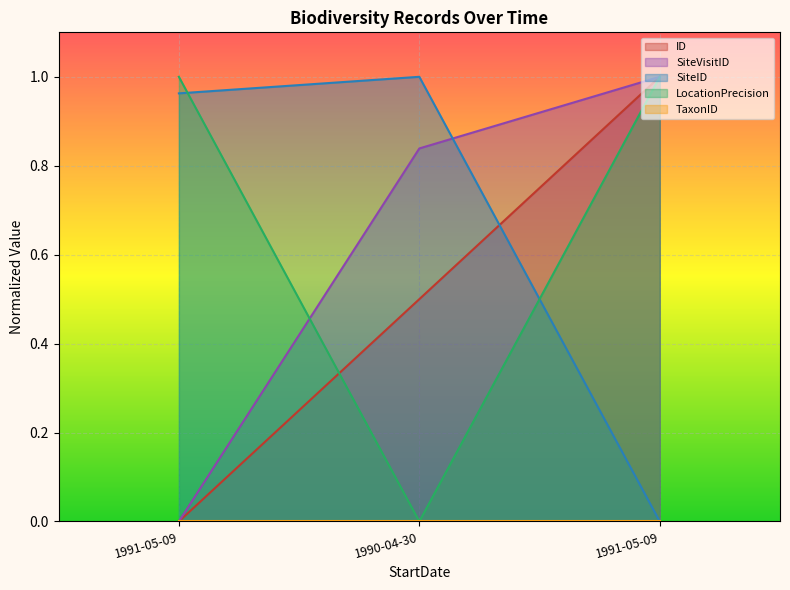

What is the difference between the maximum and minimum values in the LocationPrecision series?

1.0